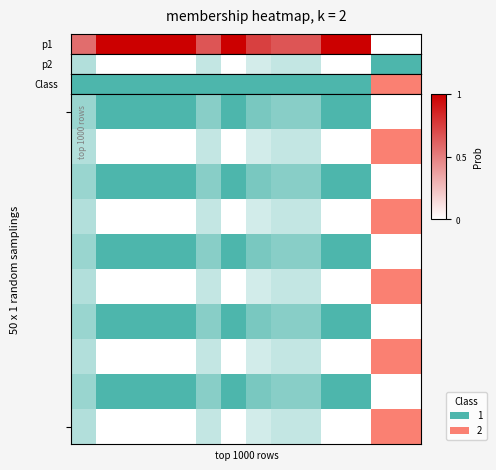

What is the approximate value at 3?

1